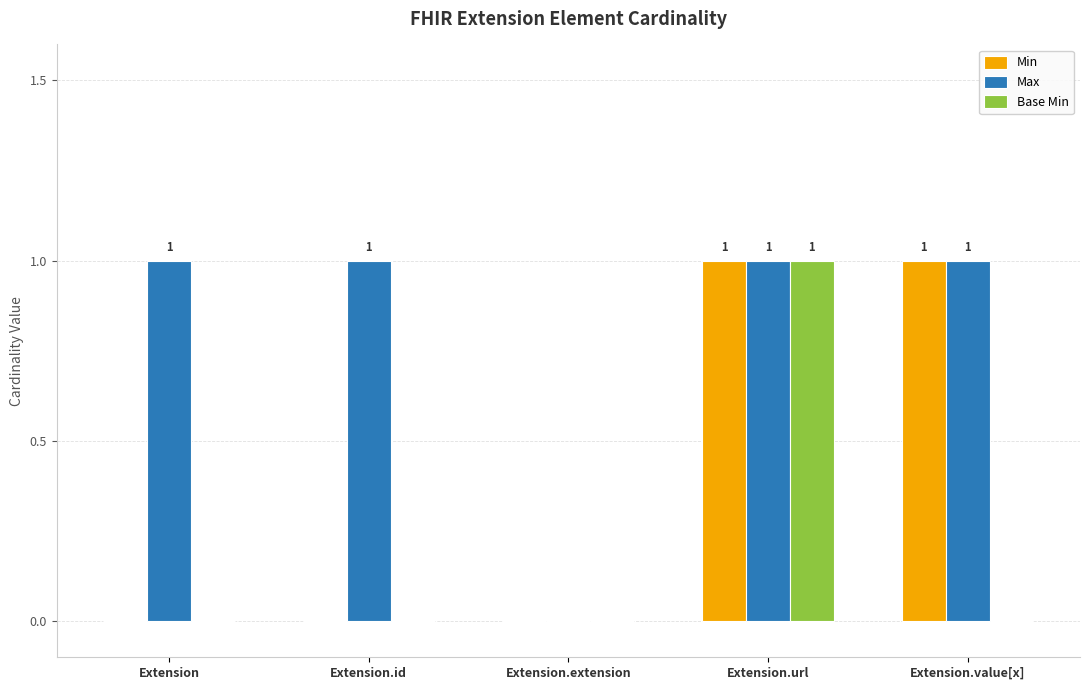

Reading right to left, what are all the values shown in this chart?

Min: 1	1	0	0	0
Max: 1	1	0	1	1
Base Min: 0	1	0	0	0